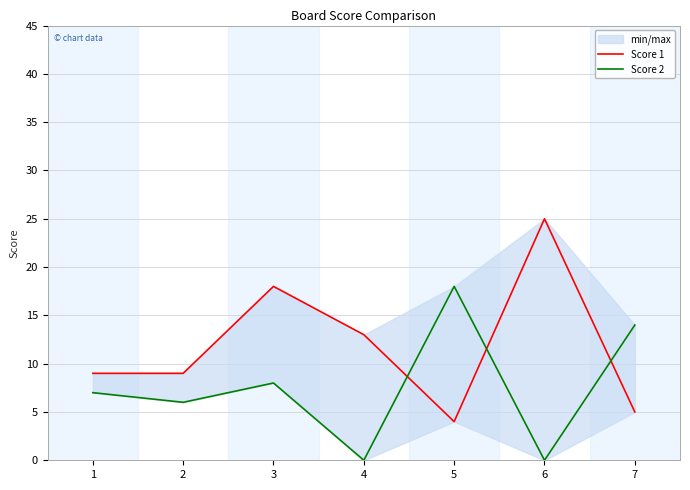

What are all the series names shown in the legend?

Score 1, Score 2